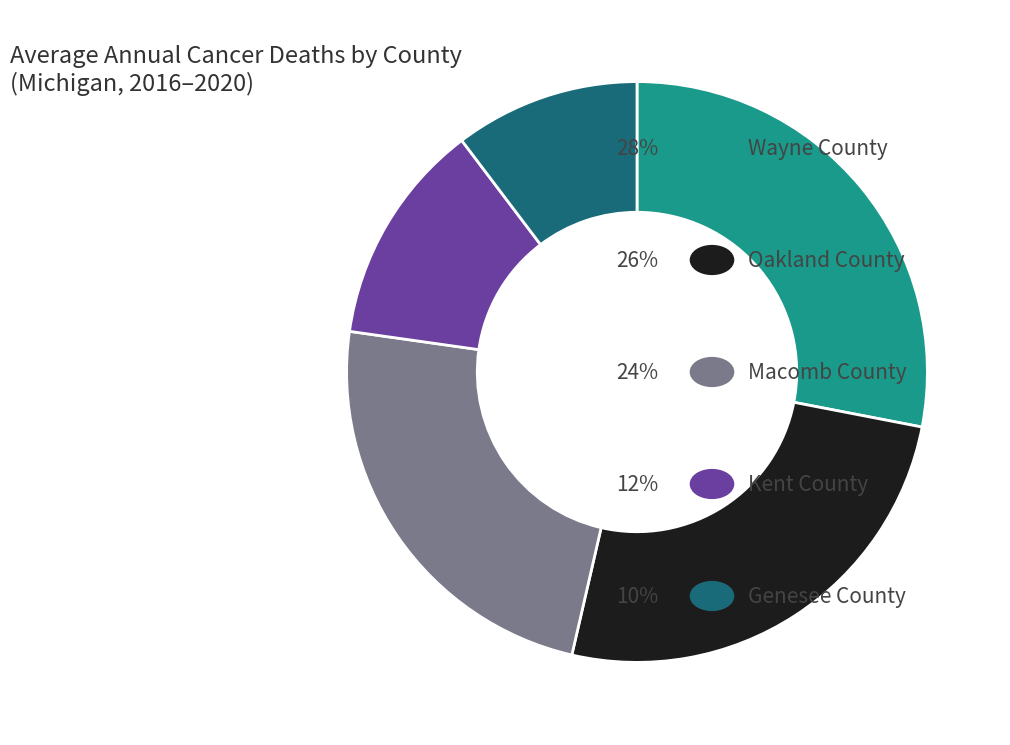

Does any single category account for the majority?

No